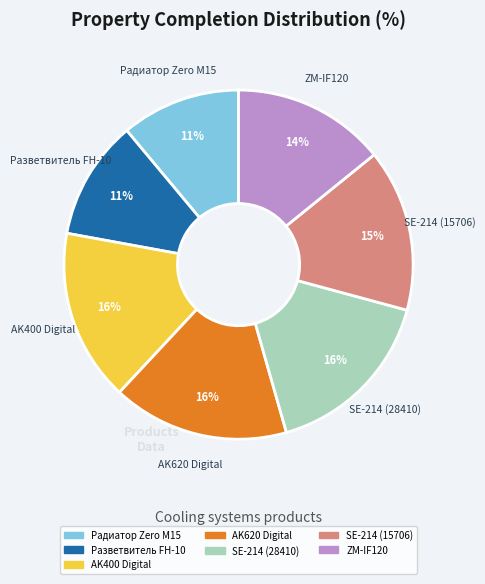

Is there a majority slice in this chart?

No